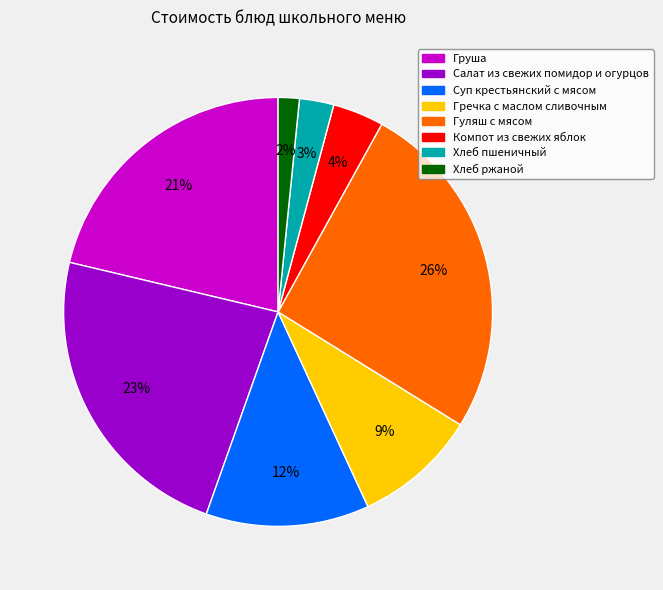

Count the number of slices in the pie.

8